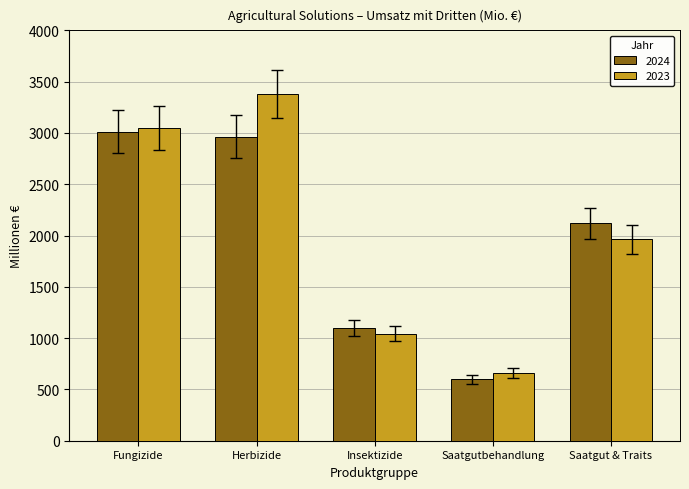

What is the difference between the second highest and second lowest values in the 2024 series?

1863